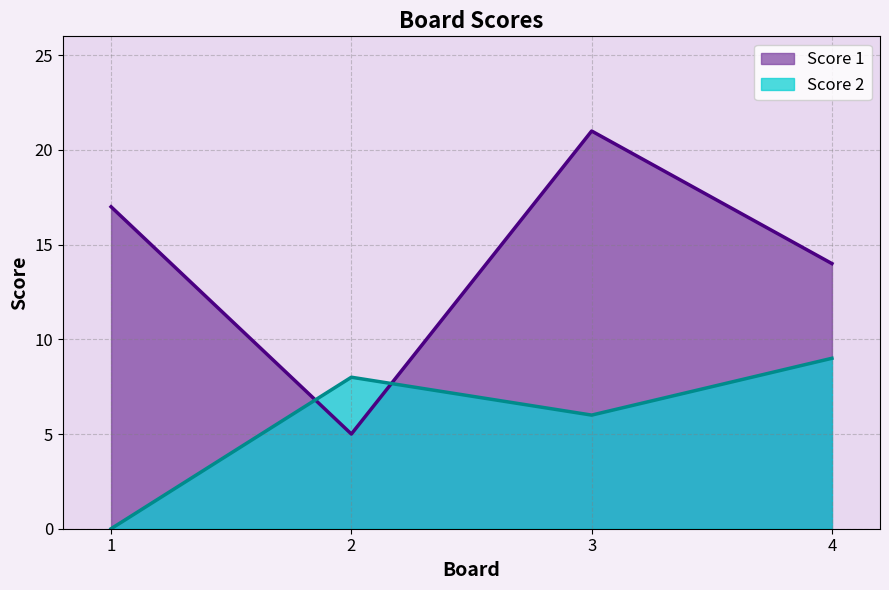

Rank the categories by Score 2 value from highest to lowest.

4, 2, 3, 1